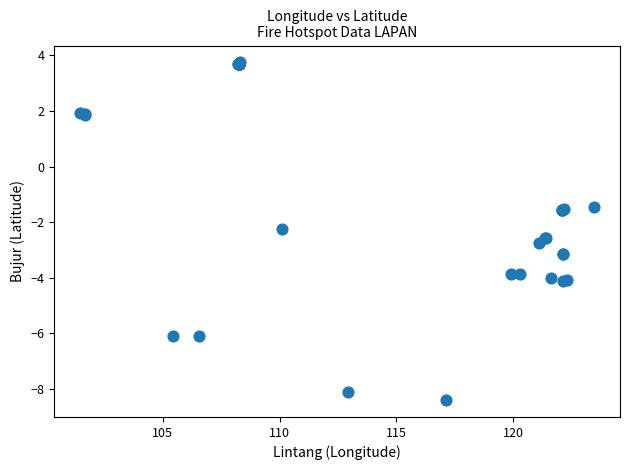

What Y value in the scatter plot is closest to -2?

-2.2